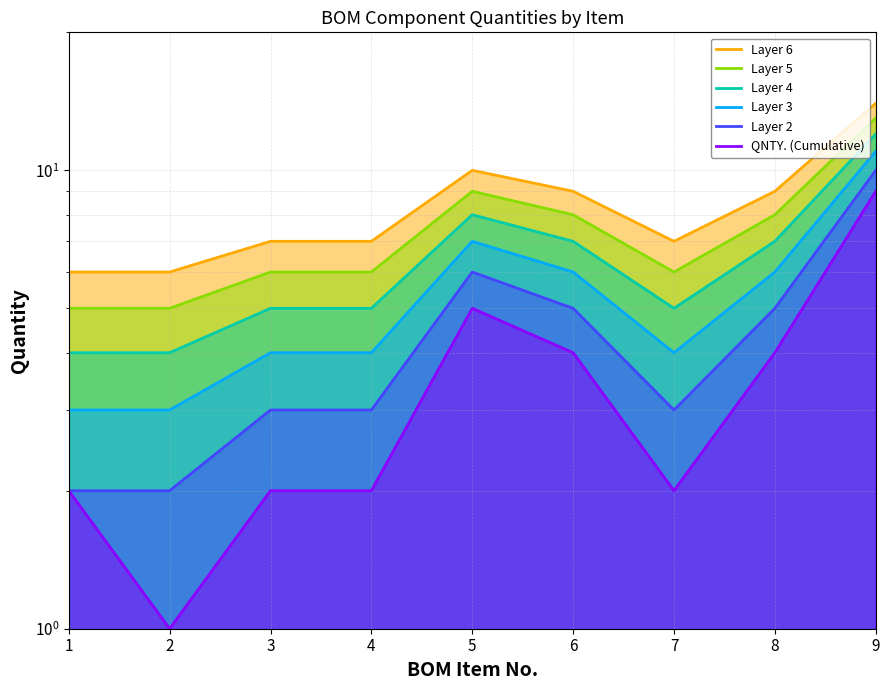

Reading right to left, list all the values displayed in this chart.

Layer 6: 9=14	8=9	7=7	6=9	5=10	4=7	3=7	2=6	1=6
Layer 5: 9=13	8=8	7=6	6=8	5=9	4=6	3=6	2=5	1=5
Layer 4: 9=12	8=7	7=5	6=7	5=8	4=5	3=5	2=4	1=4
Layer 3: 9=11	8=6	7=4	6=6	5=7	4=4	3=4	2=3	1=3
Layer 2: 9=10	8=5	7=3	6=5	5=6	4=3	3=3	2=2	1=2
QNTY. (Cumulative): 9=9	8=4	7=2	6=4	5=5	4=2	3=2	2=1	1=2